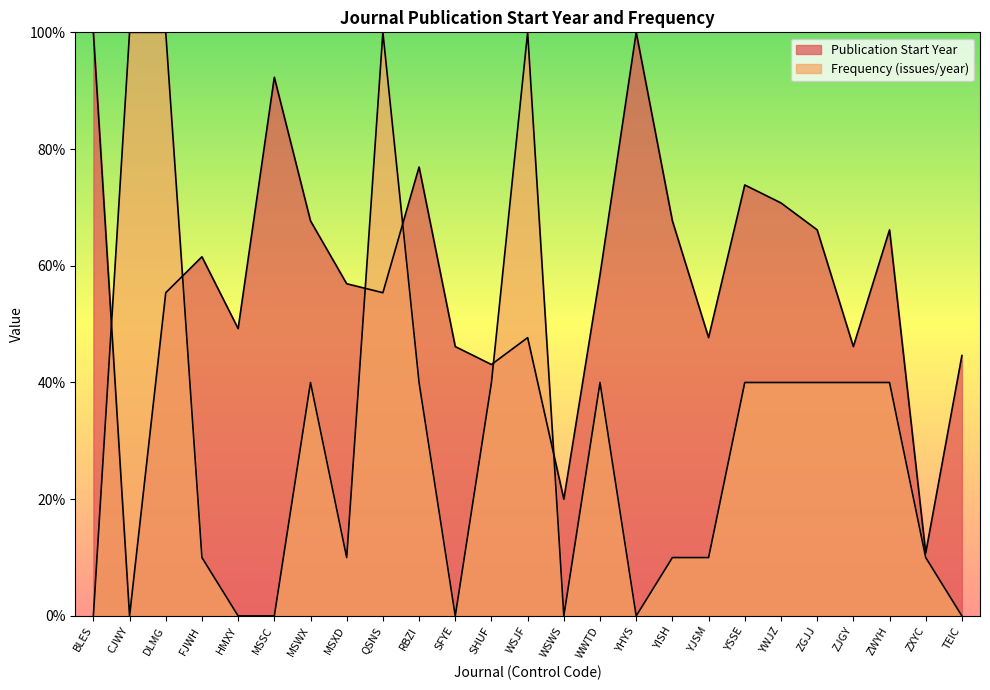

List the series in order of their peak value, highest first.

Publication Start Year, Frequency